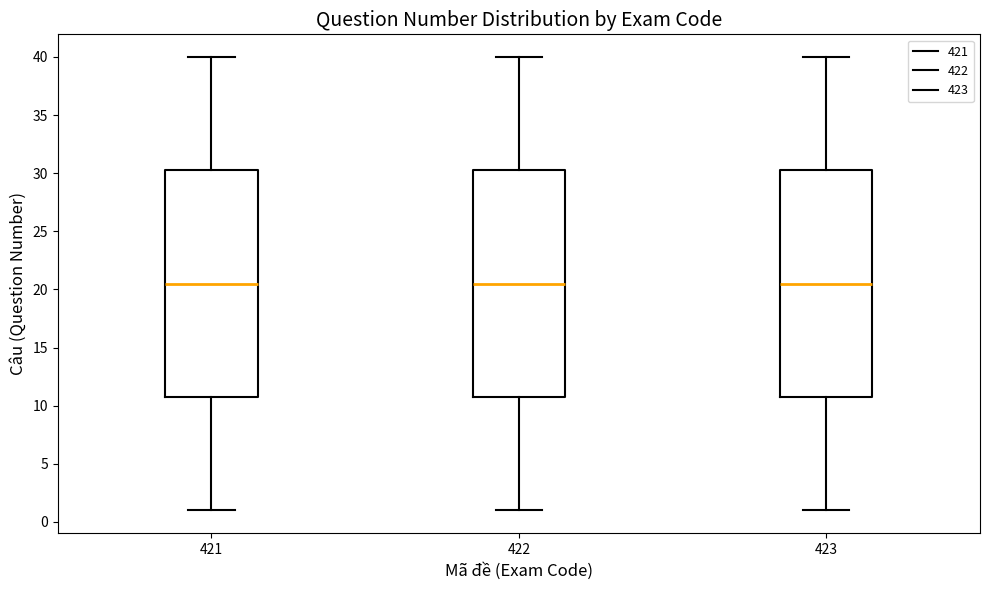

Reading left to right, read every box against the y-axis: the position of its median line, the range the box covers, and the ends of its whiskers. The values are not printed on the chart, so give them approximately, as read against the axis.

421: median 20.5, box 11.0 to 30.5, whiskers 1.0 to 40.0
422: median 20.5, box 11.0 to 30.5, whiskers 1.0 to 40.0
423: median 20.5, box 11.0 to 30.5, whiskers 1.0 to 40.0